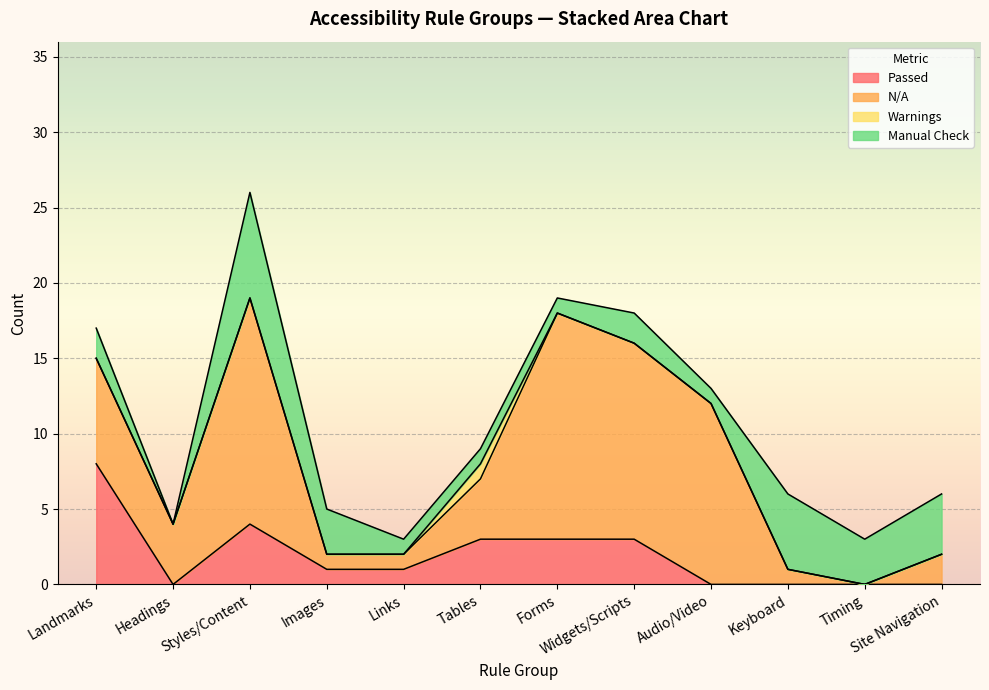

List the series in order of their peak value, lowest first.

Warnings, Manual Check, Passed, N/A